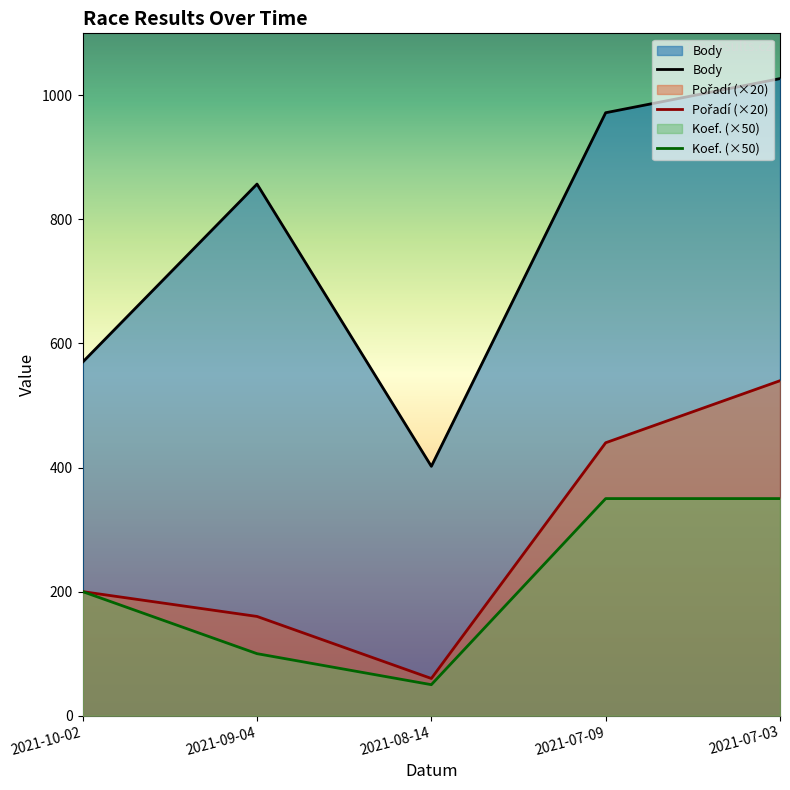

What is the sum of all Body values?

3828